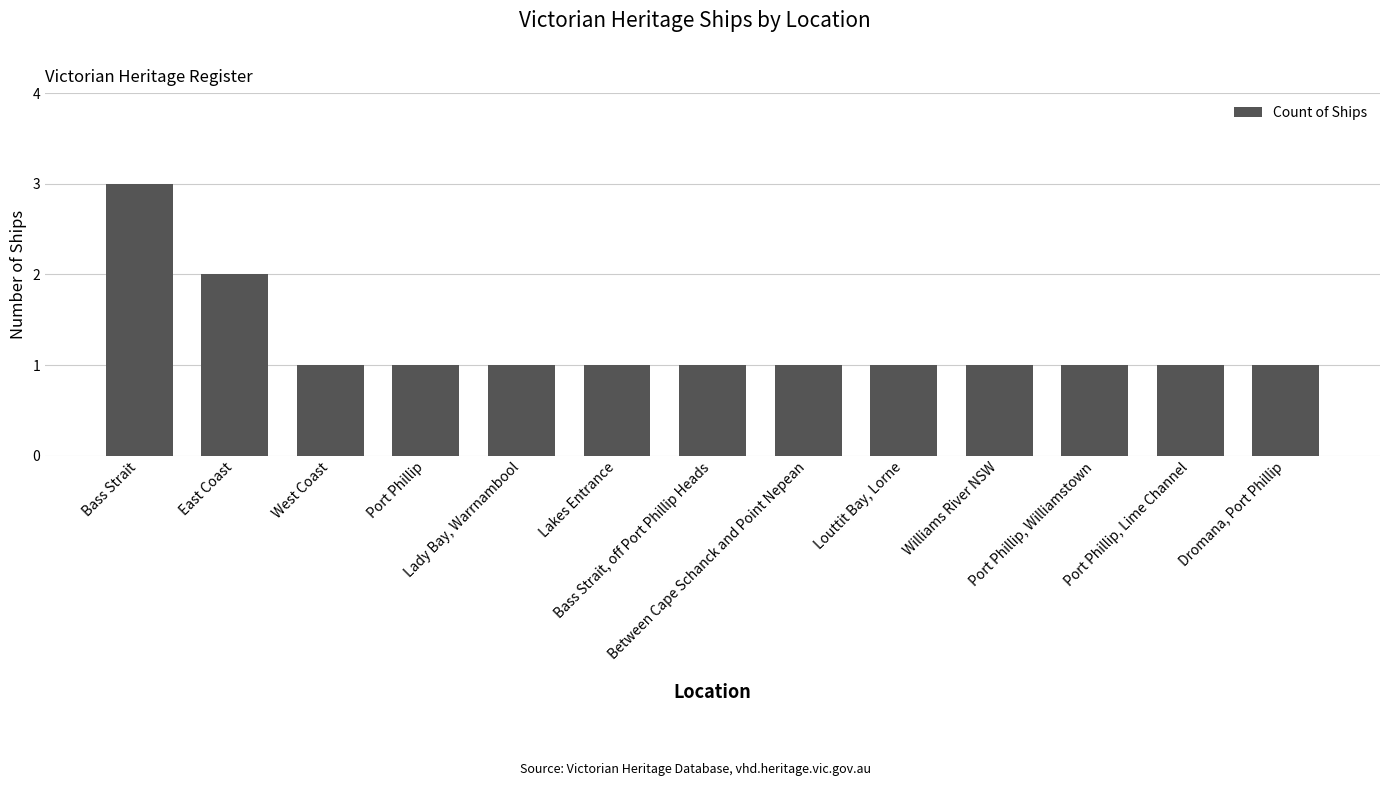

Reading left to right, what are all the values shown in this chart?

3	2	1	1	1	1	1	1	1	1	1	1	1